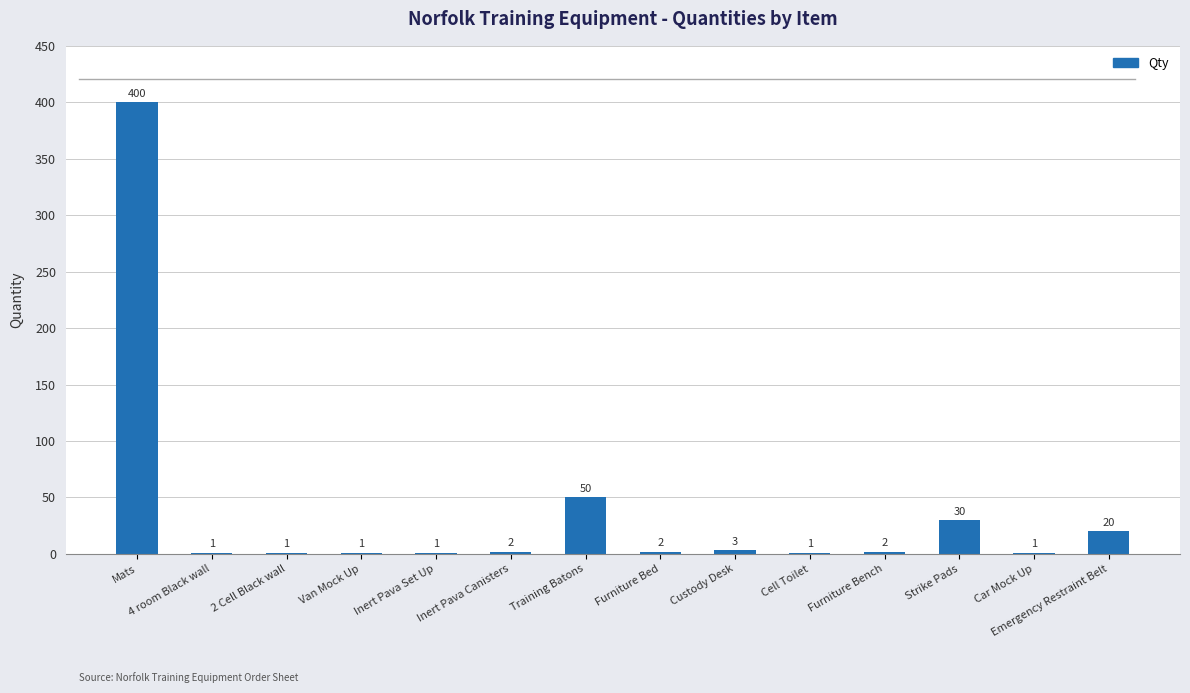

Are the bars horizontal?

No